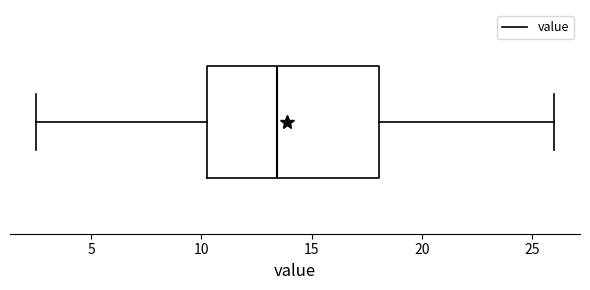

Read this box plot against the x-axis: the position of the median line, the range covered by the box, and the ends of both whiskers. The values are not printed on the chart, so give them approximately, as read against the axis.

median 13.5, box 10.5 to 18.0, whiskers 2.5 to 26.0